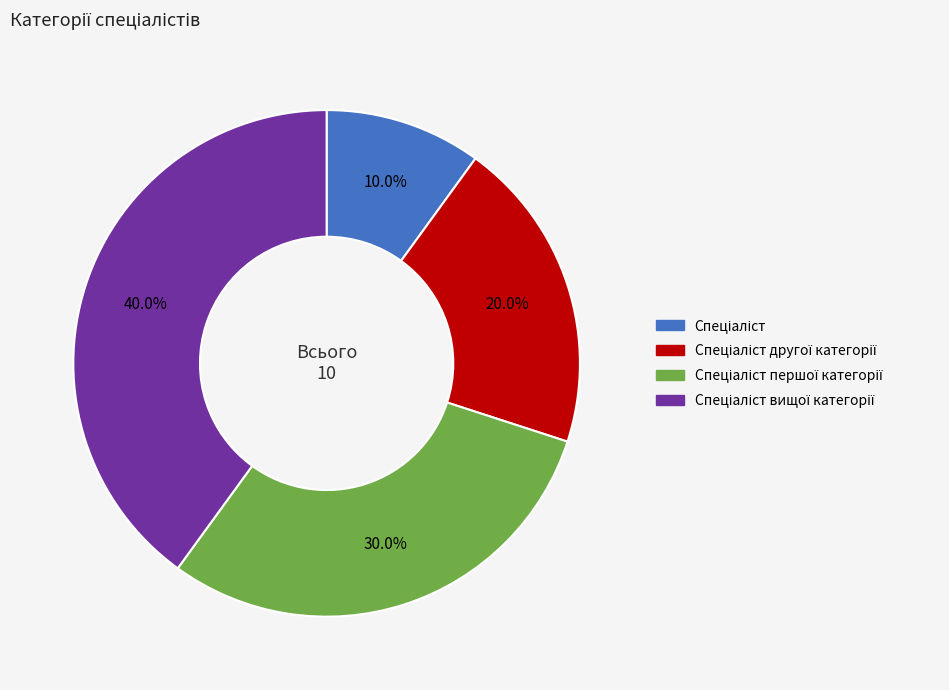

Count the number of slices in the pie.

4